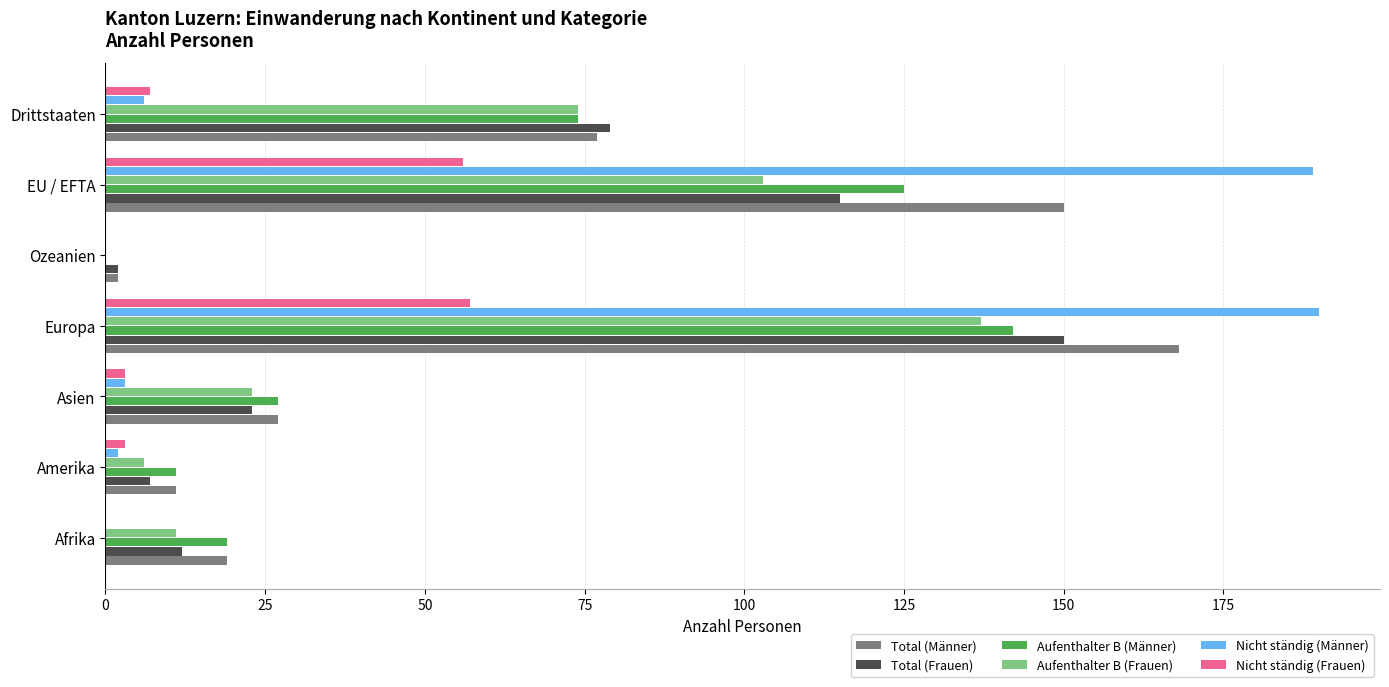

Which series has the largest total across all categories?

Total (Männer)